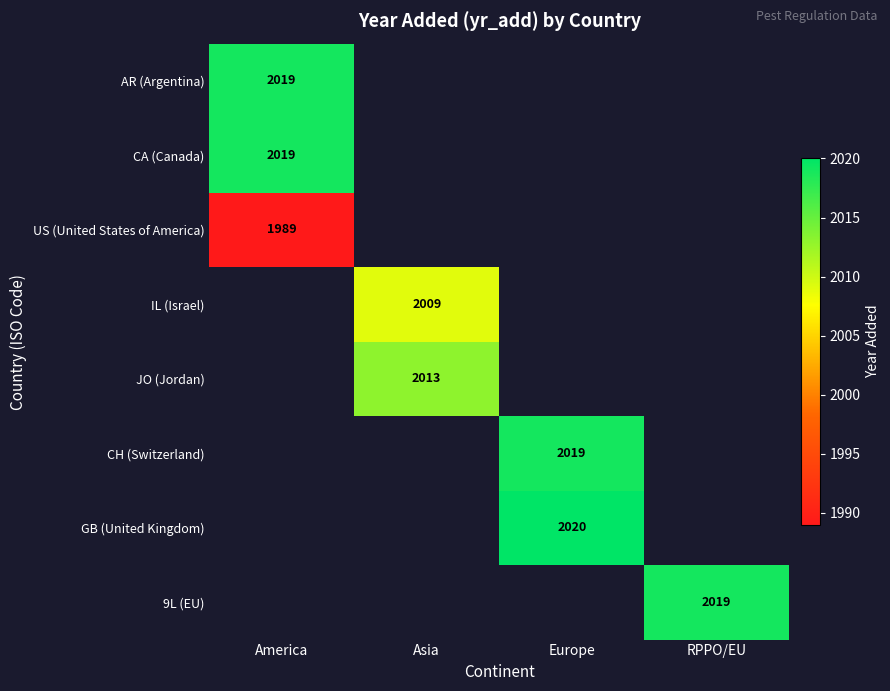

Is it true that AR (Argentina) equals 1241 at America?

False